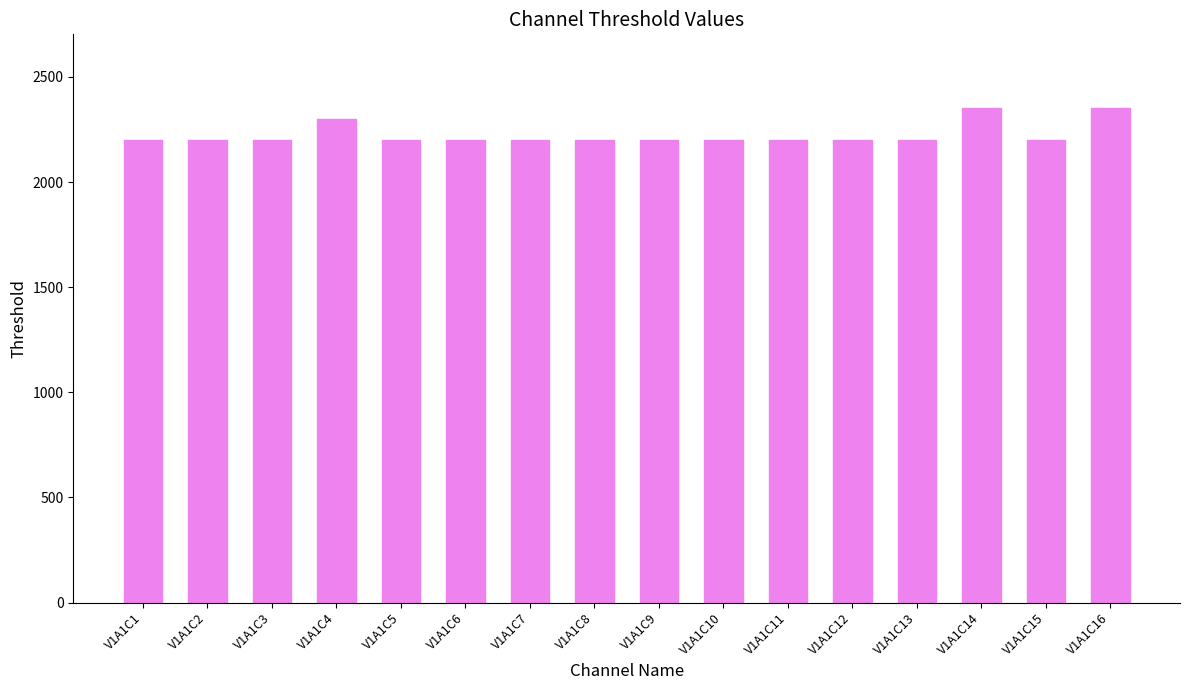

True or false: the data shows 3715 at V1A1C3.

False